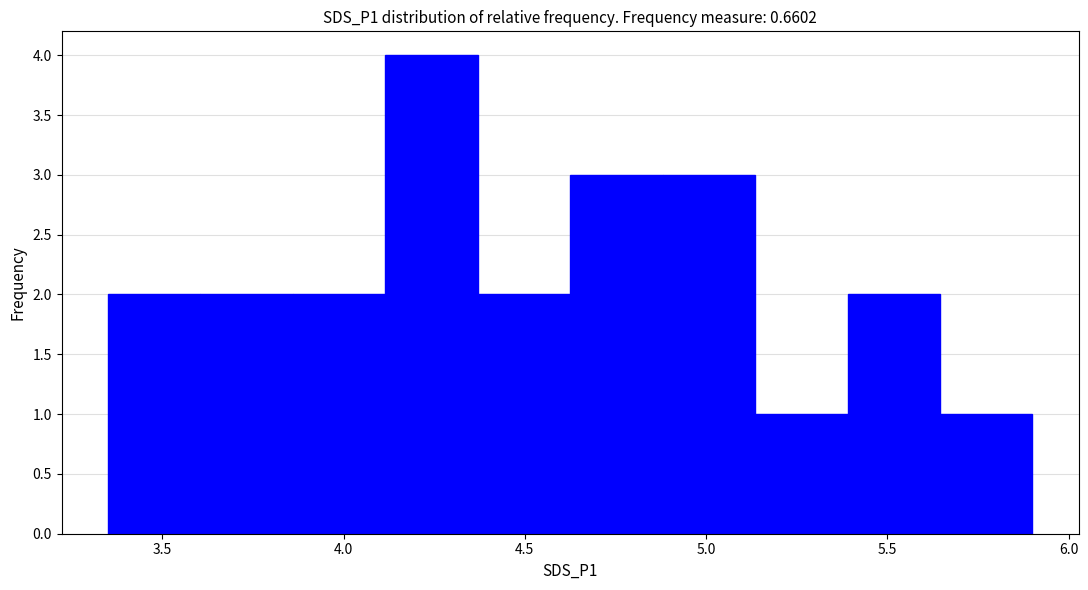

How tall is the bar that spans 5.645 to 5.900 on the x-axis? Neither the bar edges nor the heights are printed on the chart, so give them approximately, as read against the axes.

1